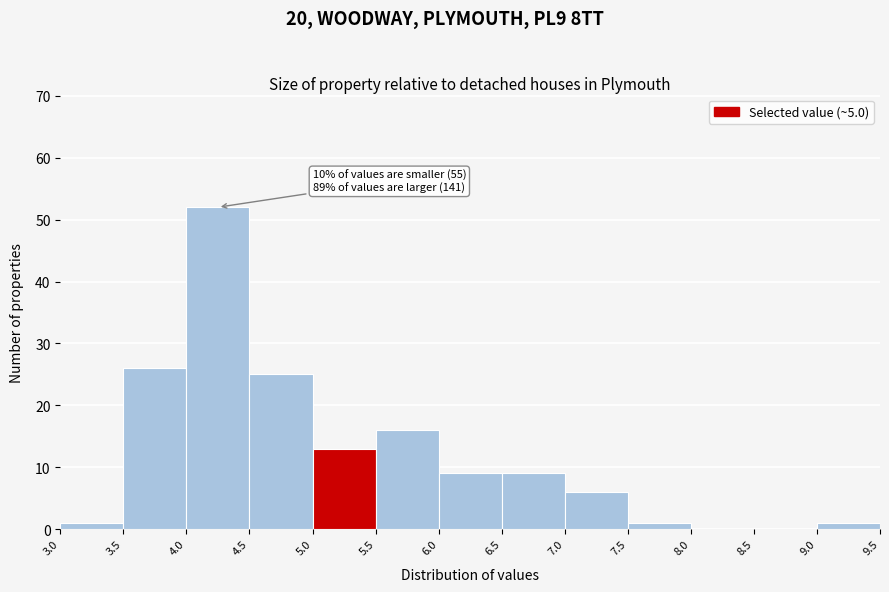

Which range on the x-axis has the tallest bar?

4.0 to 4.5